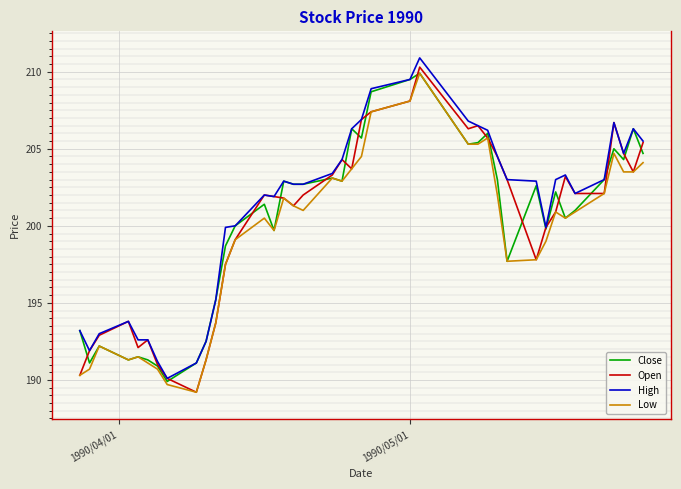

What is the maximum value shown in the chart?

210.9